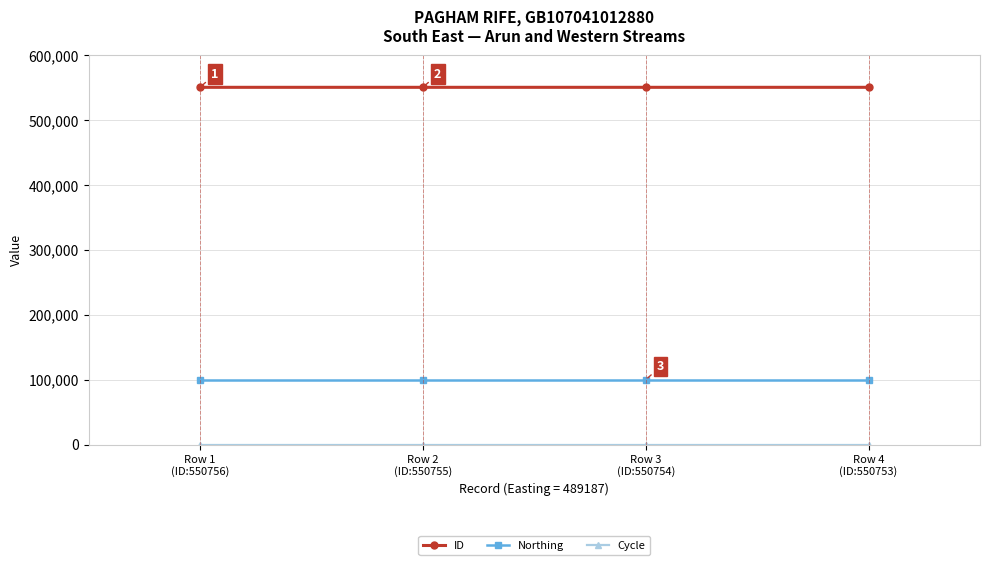

Which series has the largest total across all categories?

ID